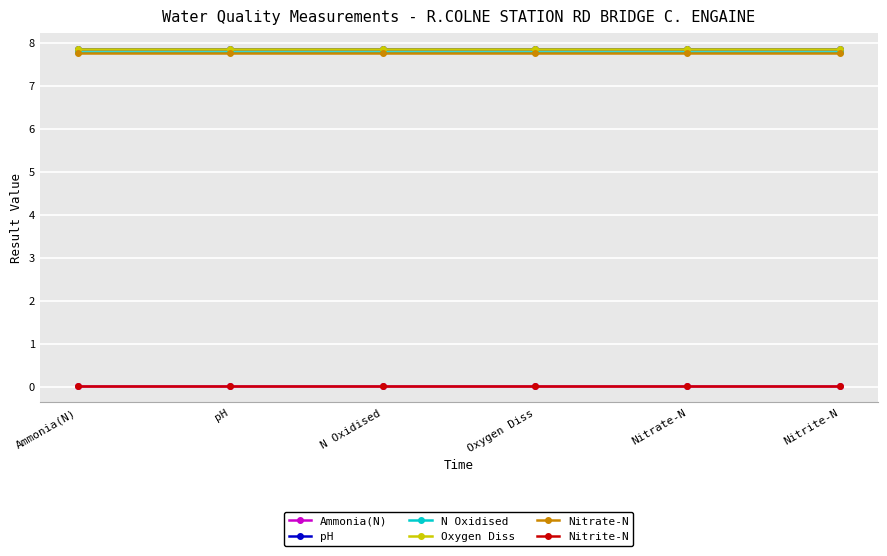

What is the spread (max minus min) of values at pH?

7.8